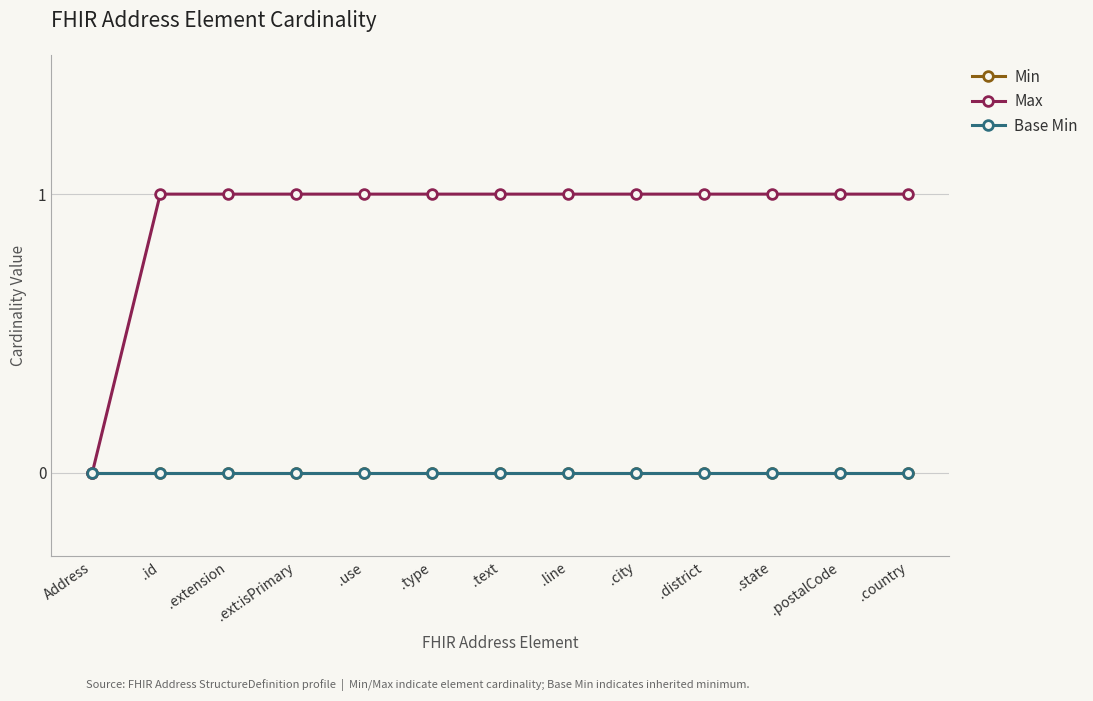

At how many categories does at least one series exceed 0?

12